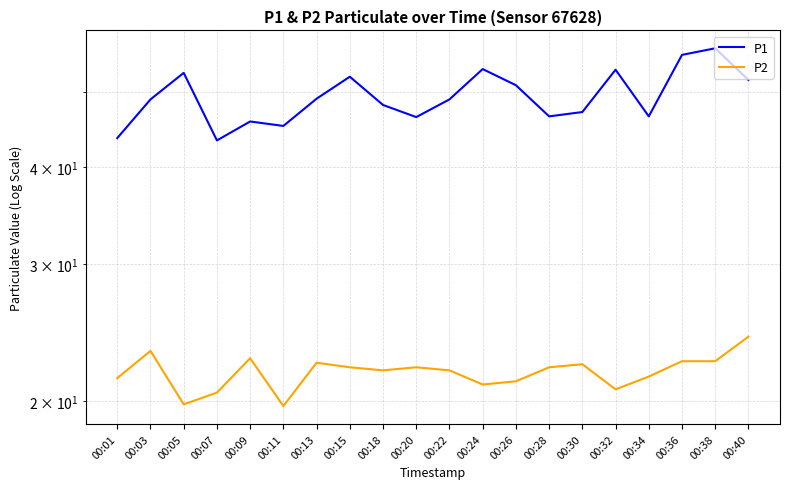

In P1, how many points are lower than both neighbors (excluding endpoints)?

5